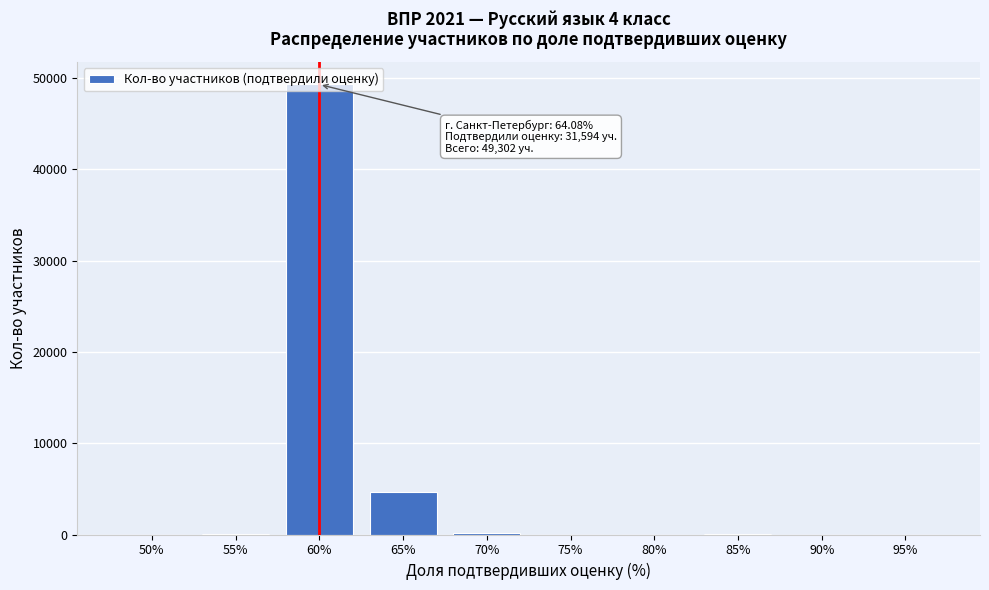

Between 90% and 60%, which is larger?

60%